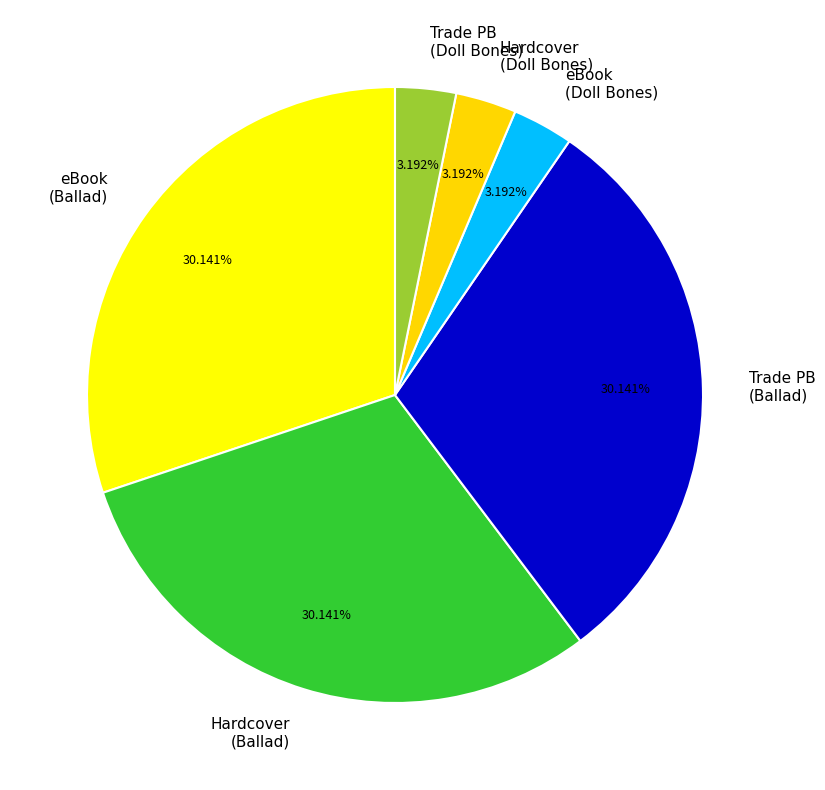

What is the ratio of the value at Trade PB (Ballad) to the value at eBook (Doll Bones)?

9.4